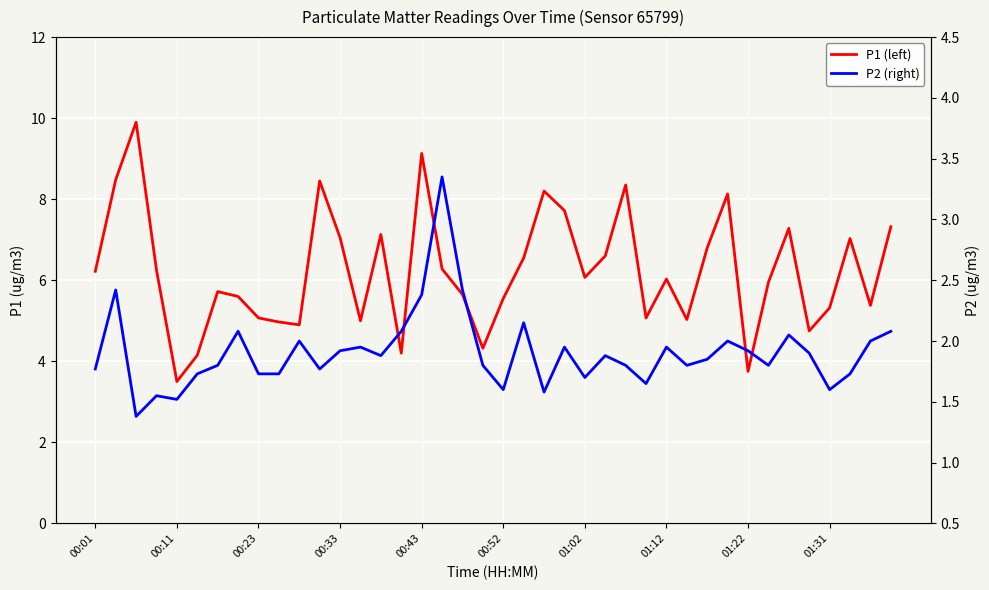

Is the value of P2 (right) at 38 greater than the value of P1 (left) at 25?

No